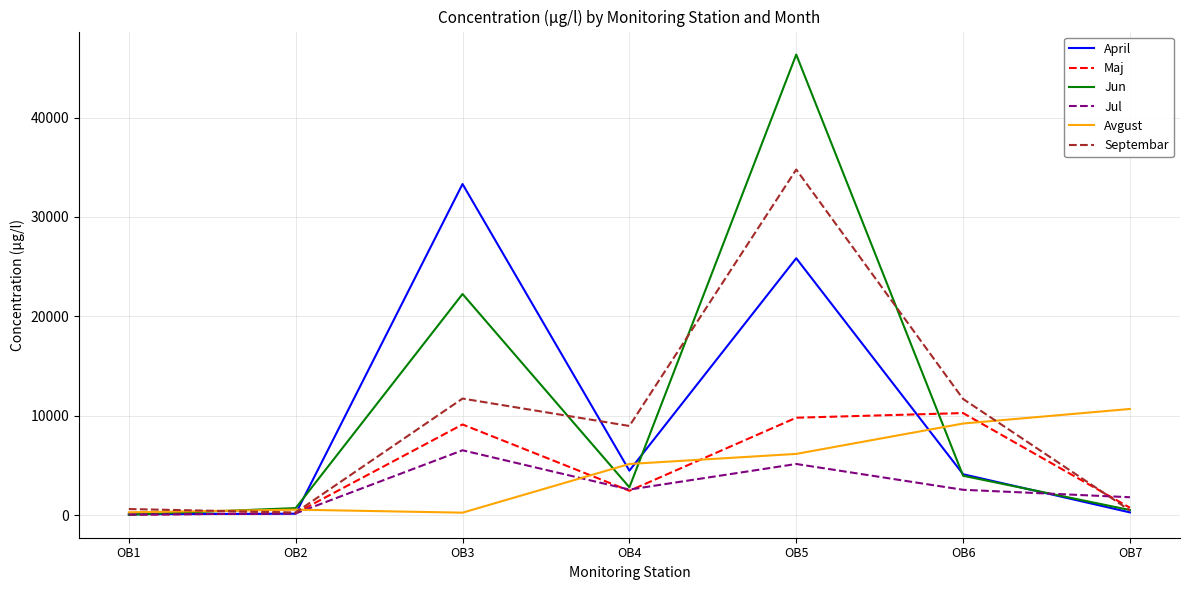

Between OB2 and OB3, which series saw the biggest shift?

April